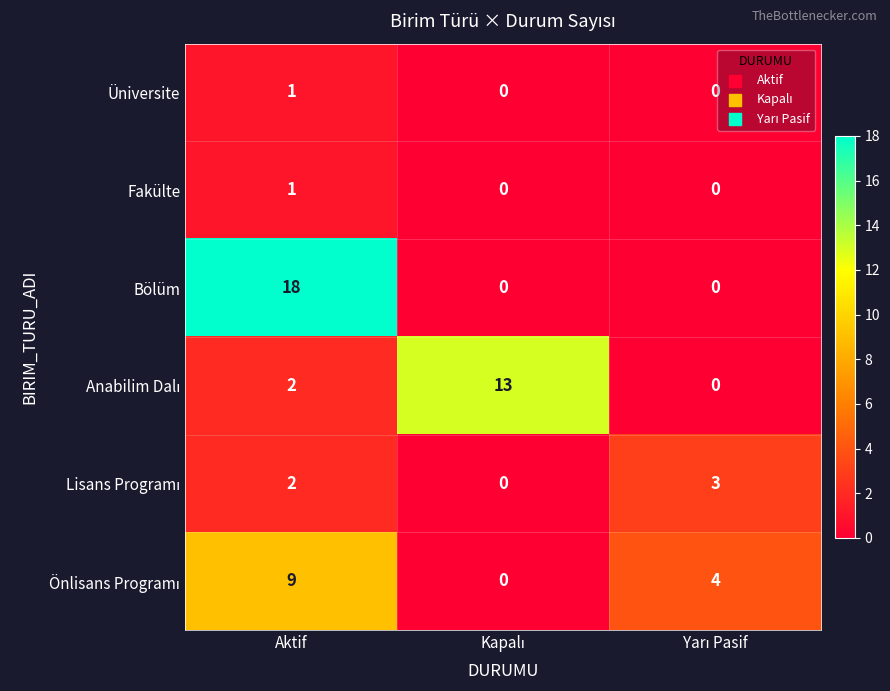

At which category is the sum across all series the highest?

Aktif